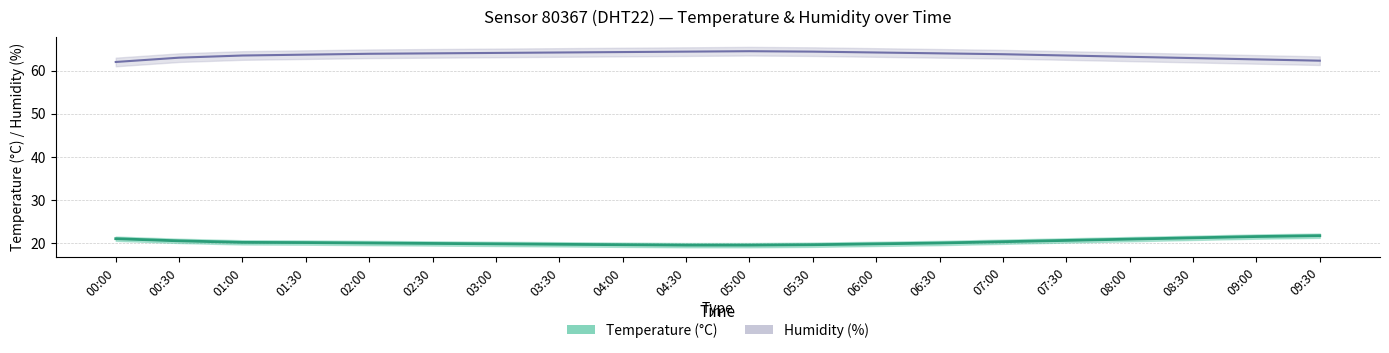

Does the chart have visible grid lines?

Yes